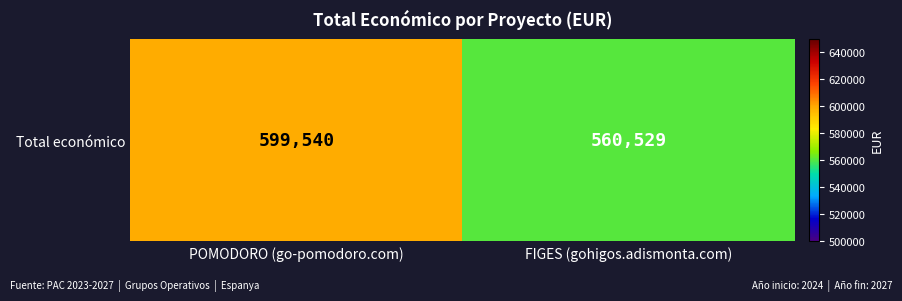

What is the difference between the maximum and minimum values?

39011